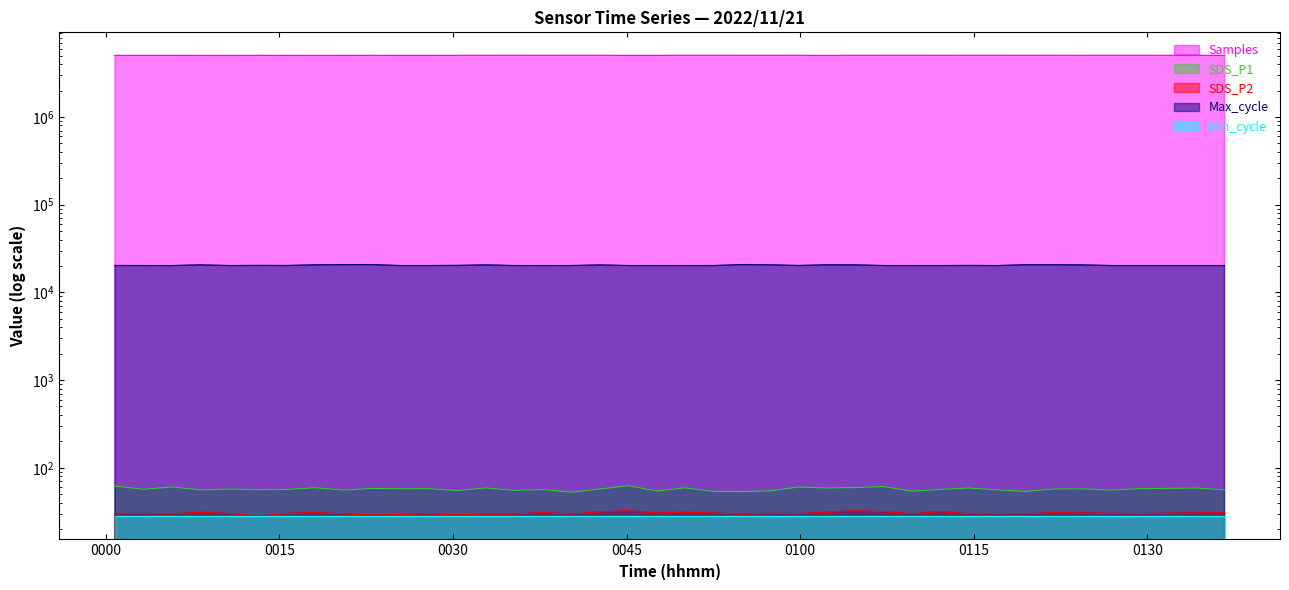

Reading left to right, list all the values displayed in this chart.

Samples: 5026451.0	5027822.0	5027434.0	5025316.0	5020222.0	5029129.0	5025227.0	5026835.0	5026777.0	5028518.0	5026769.0	5026931.0	5028094.0	5031462.0	5030013.0	5032311.0	5030239.0	5030736.0	5026422.0	5027005.0	5031491.0	5029574.0	5031431.0	5031411.0	5029598.0	5023358.0	5031122.0	5030674.0	5029783.0	5031353.0	5030393.0	5030171.0	5031311.0	5029973.0	5028608.0	5030894.0	5030061.0	5029938.0	5029342.0	5025336.0
SDS_P1: 62.0	56.9	60.5	56.0	57.2	56.4	56.7	59.3	55.7	58.2	57.7	57.8	55.1	59.0	55.3	56.5	52.8	57.4	62.6	54.4	59.1	53.8	53.7	54.6	60.4	58.9	59.6	61.2	54.1	56.8	58.9	56.1	53.8	57.3	57.5	55.8	57.8	58.4	58.8	56.2
SDS_P2: 29.9	30.2	29.7	31.1	30.2	28.1	30.2	30.9	29.7	29.0	29.4	29.9	29.1	29.7	29.6	30.9	29.6	31.4	32.3	30.6	31.1	30.6	29.6	30.3	30.0	31.1	32.3	31.6	29.9	31.7	29.9	30.1	30.0	30.8	30.6	30.2	30.0	30.3	30.6	30.8
Max_cycle: 20242.0	20208.0	20199.0	20584.0	20202.0	20284.0	20238.0	20595.0	20710.0	20719.0	20206.0	20206.0	20290.0	20566.0	20215.0	20199.0	20211.0	20543.0	20212.0	20211.0	20214.0	20206.0	20743.0	20597.0	20239.0	20614.0	20574.0	20214.0	20214.0	20205.0	20266.0	20199.0	20663.0	20635.0	20575.0	20206.0	20210.0	20209.0	20207.0	20214.0